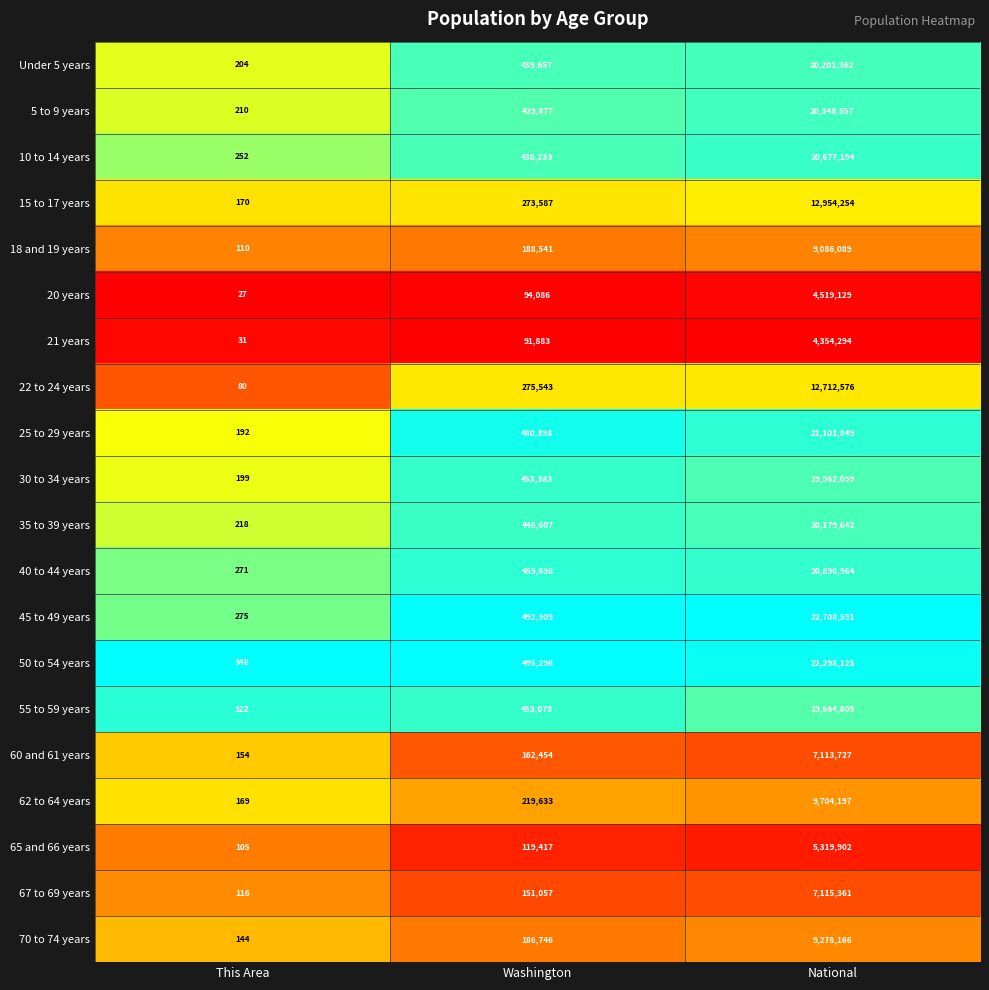

Rank the series by their maximum value, from highest to lowest.

45 to 49 years, 50 to 54 years, 25 to 29 years, 40 to 44 years, 10 to 14 years, 5 to 9 years, Under 5 years, 35 to 39 years, 30 to 34 years, 55 to 59 years, 15 to 17 years, 22 to 24 years, 62 to 64 years, 70 to 74 years, 18 and 19 years, 67 to 69 years, 60 and 61 years, 65 and 66 years, 20 years, 21 years